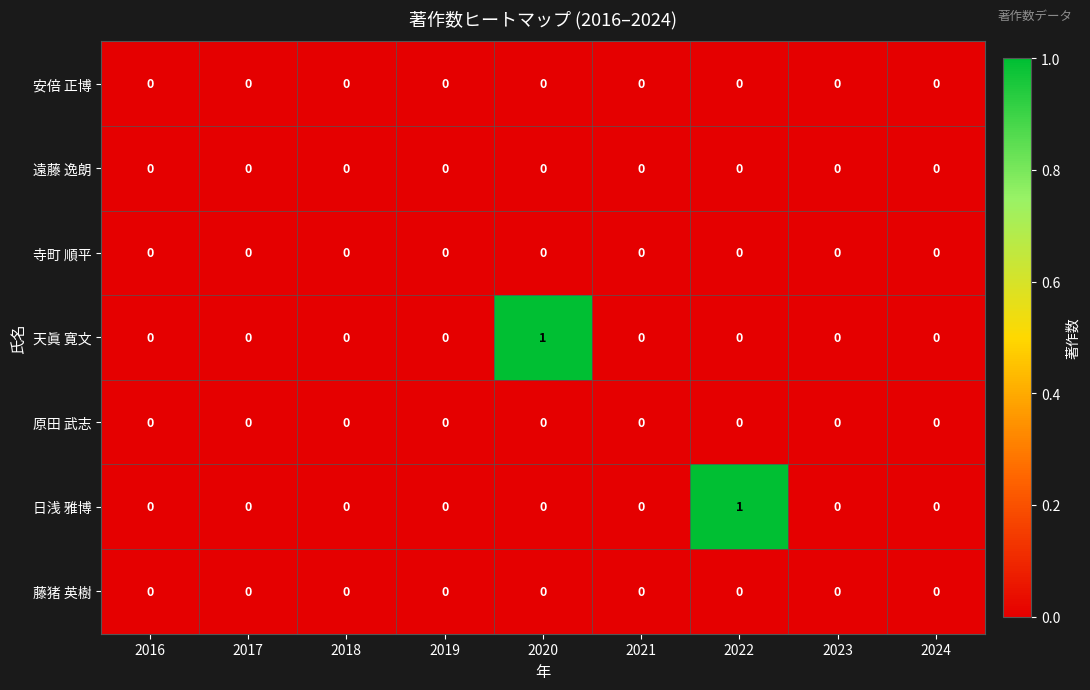

Which series changed the most between 2018 and 2020?

天眞 寛文